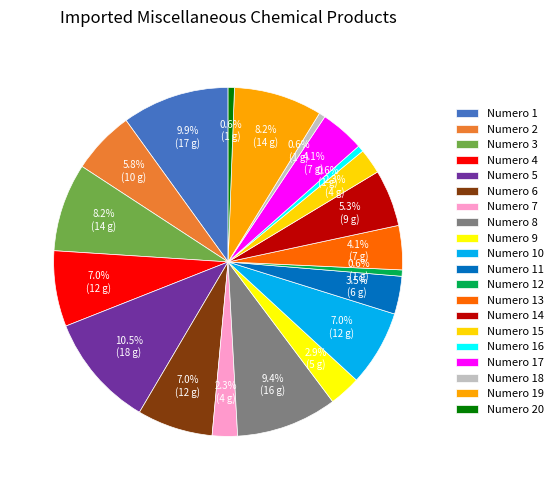

Which category has the smallest portion of the pie?

12